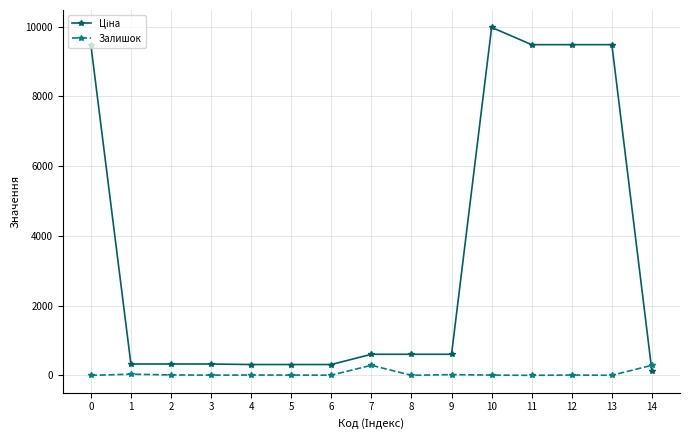

What is the difference between the highest and lowest values at 7?

315.7